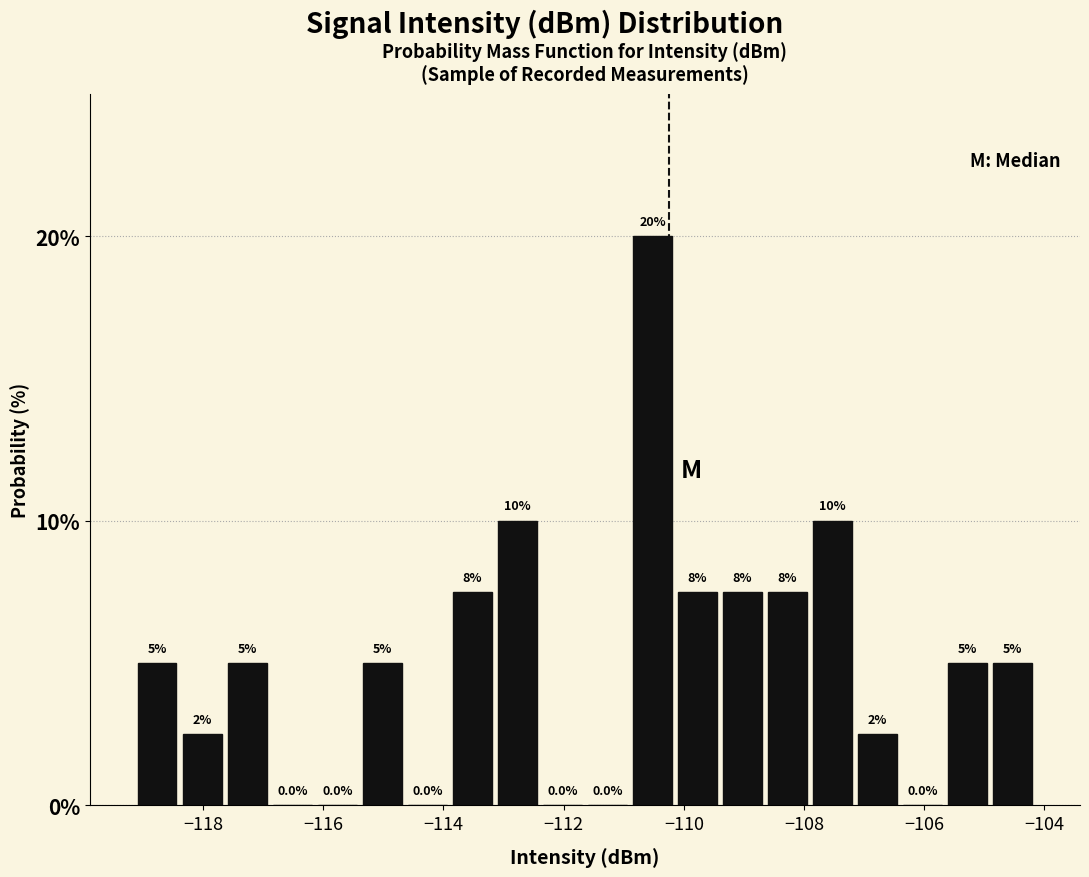

Read against the x-axis, roughly where is the centre of the tallest bar?

-110.6